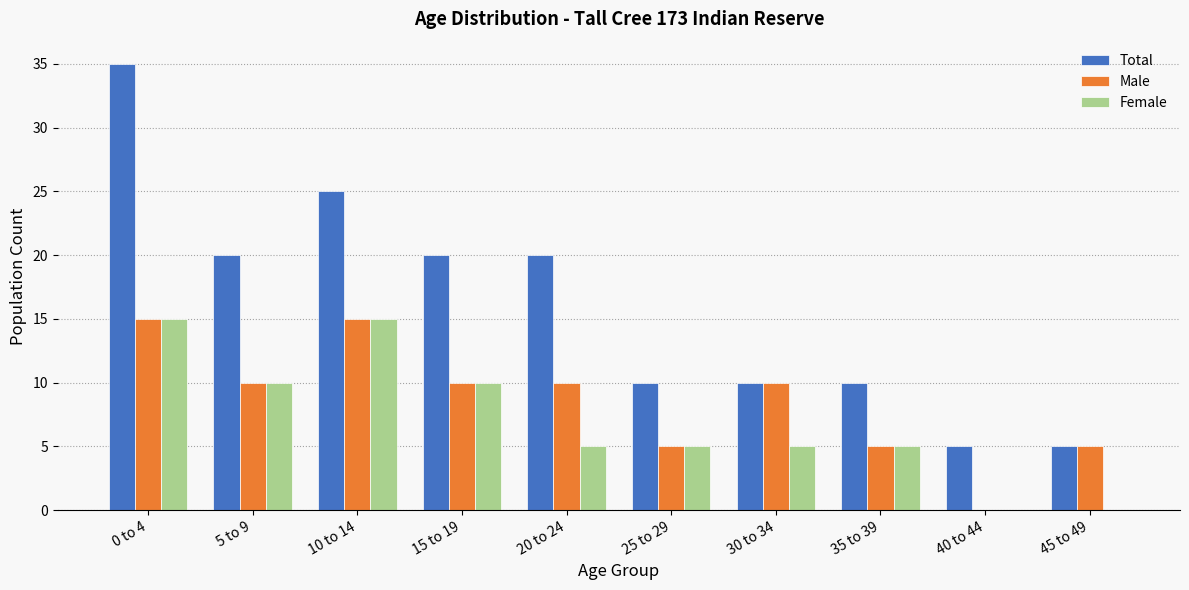

What are all the series names shown in the legend?

Total, Male, Female